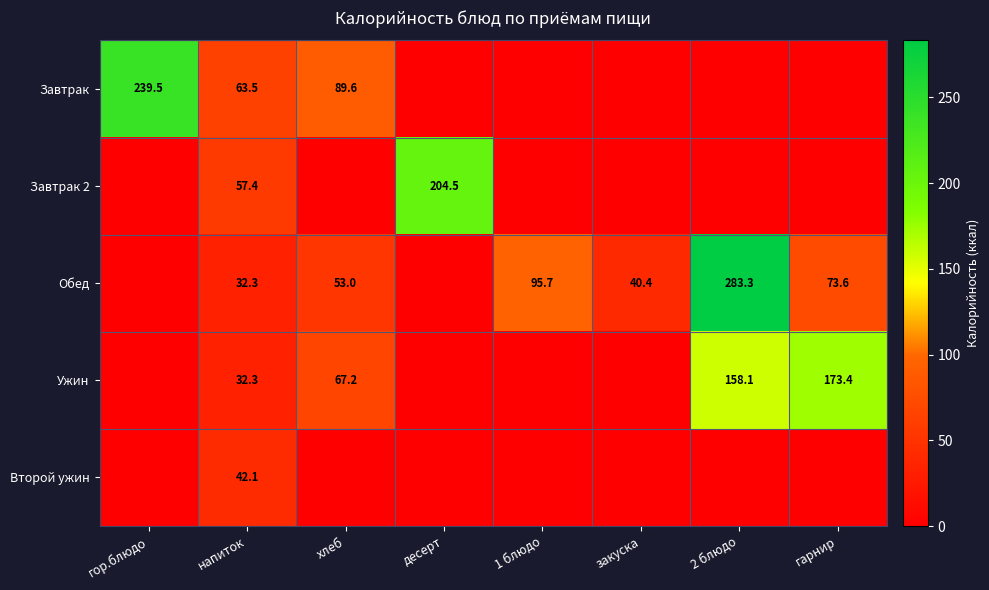

True or false: Обед has a value of 165.2 at 1 блюдо.

False